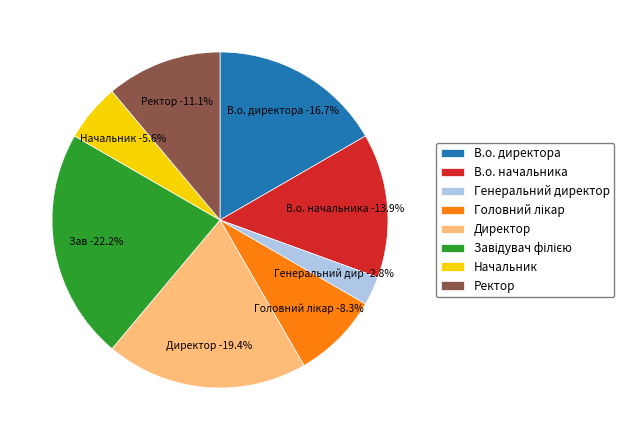

Is it true that Ректор is 24% of the pie?

False